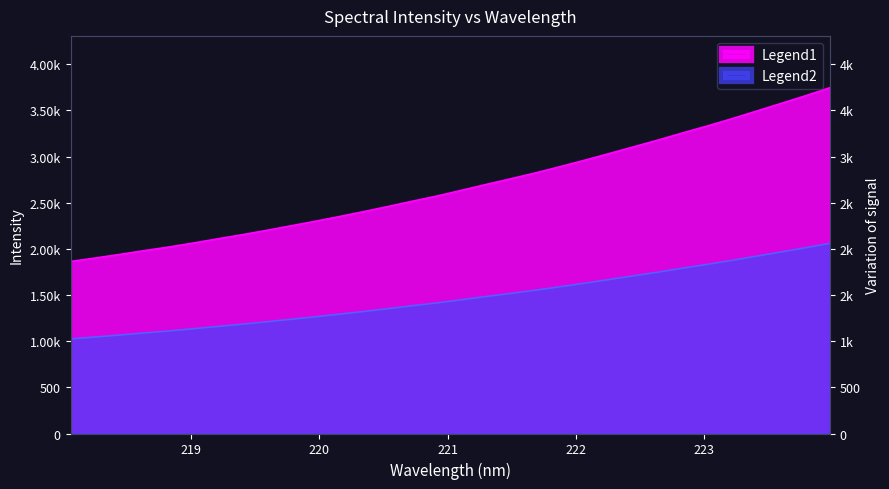

True or false: the data shows 1218.7 at 219.2067.

False